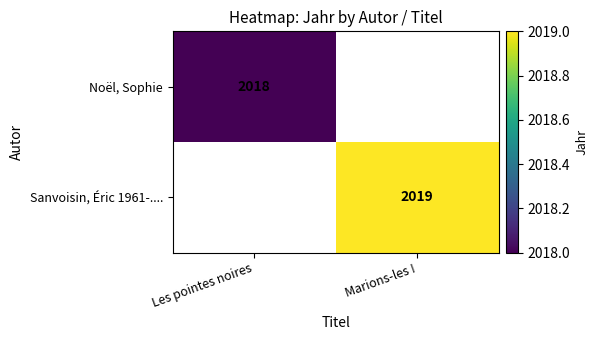

The value of Sanvoisin, Éric 1961-.... at Marions-les ! is 2796. True or false?

False